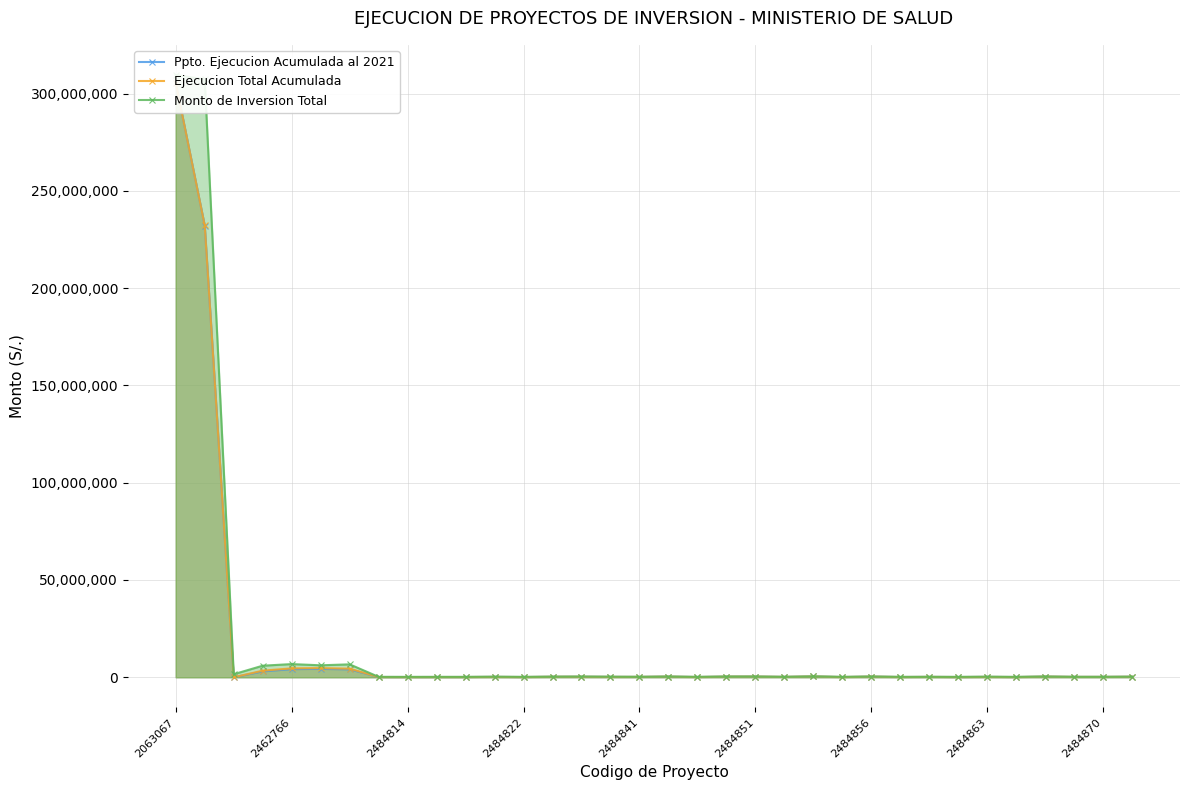

Which category has the highest value across all series?

2063067